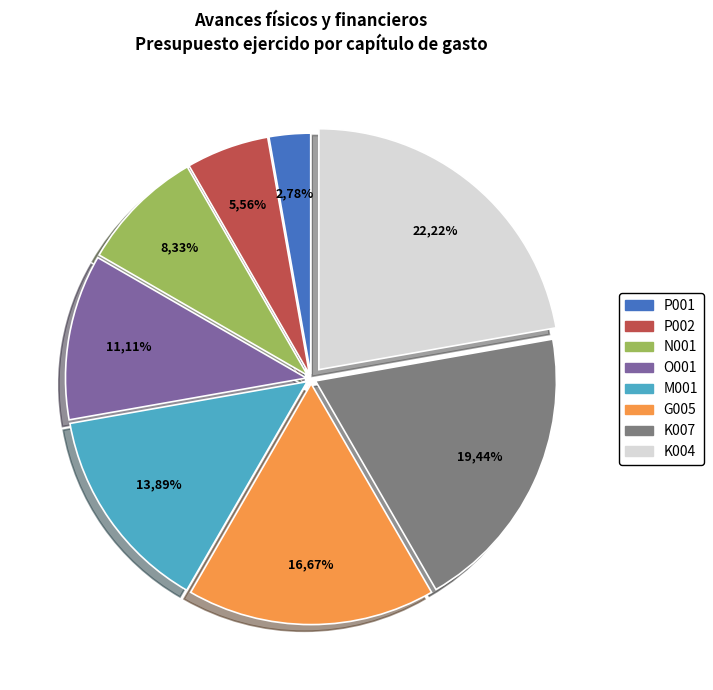

Which slice is the smallest?

P001